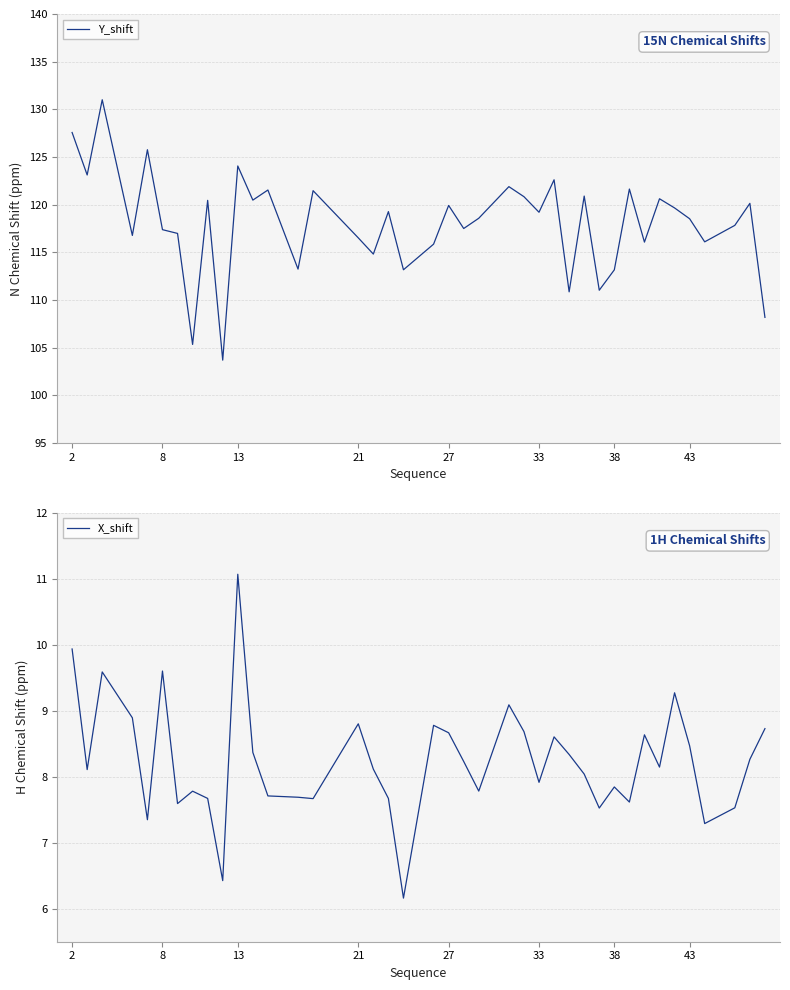

What is the minimum value for Y_shift?

103.7